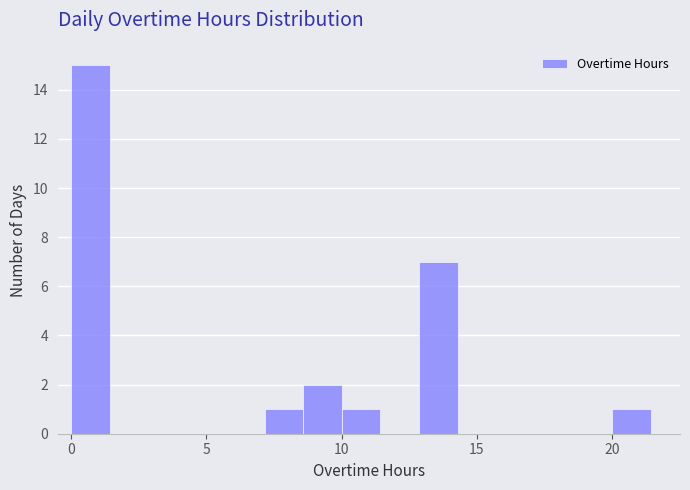

Around what value on the x-axis is the tallest bar? Give the approximate position of its centre, as read against the axis.

0.5